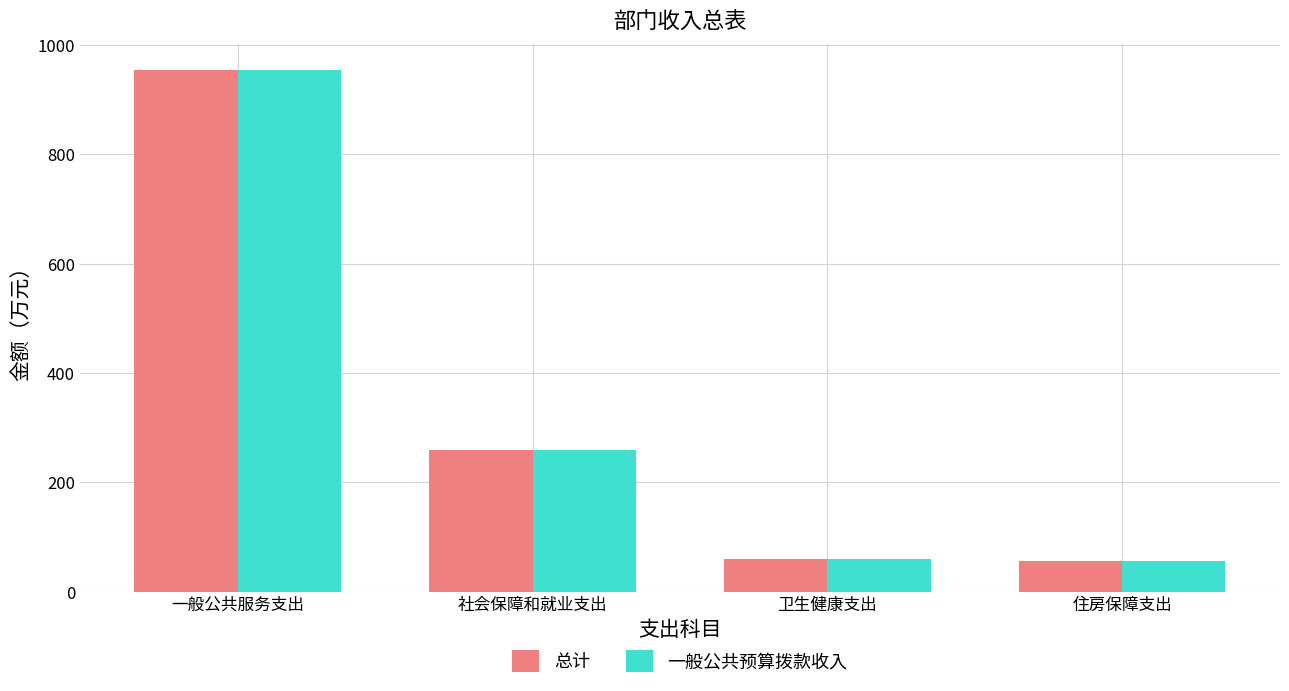

What is the sum of all 一般公共预算拨款收入 values?

1327.0